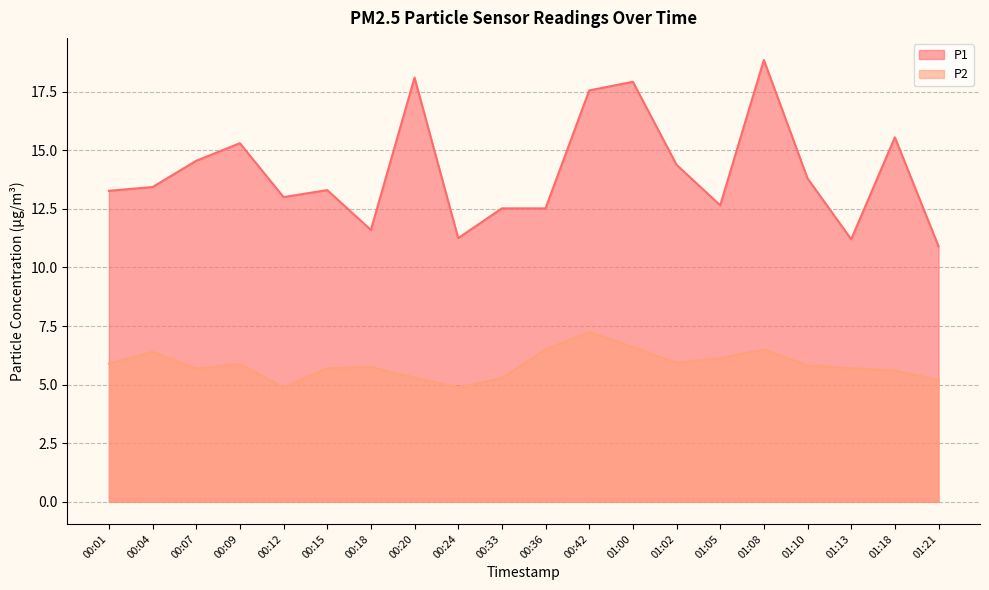

Reading left to right, what are all the values shown in this chart?

P1: 13.3	13.4	14.6	15.3	13.0	13.3	11.6	18.1	11.2	12.5	12.5	17.6	17.9	14.4	12.7	18.9	13.8	11.2	15.6	10.9
P2: 5.9	6.4	5.7	5.9	4.9	5.7	5.8	5.3	4.9	5.3	6.5	7.2	6.6	5.9	6.1	6.5	5.8	5.7	5.6	5.2